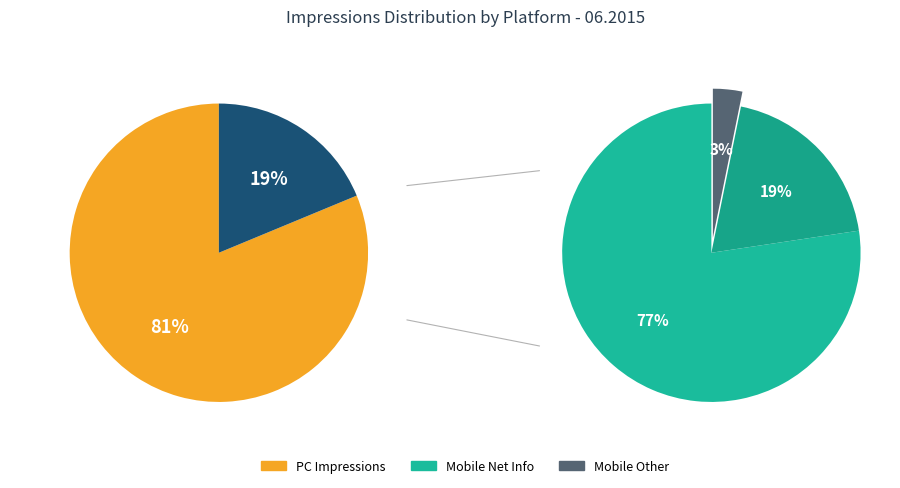

At Sportal Media Group+Xenium, list the series in order from smallest to largest.

Mobile, PC